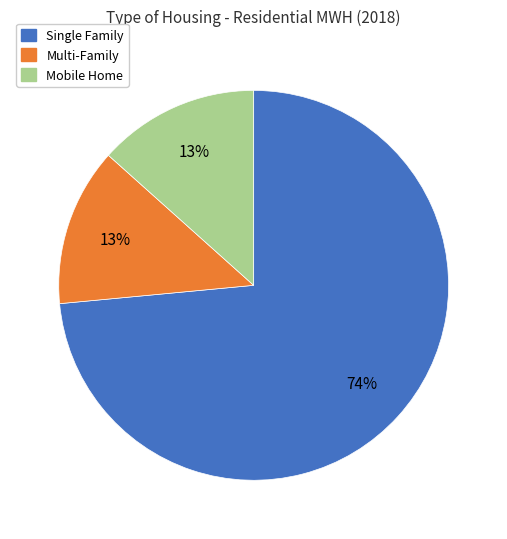

Between Mobile Home and Single Family, which is larger?

Single Family